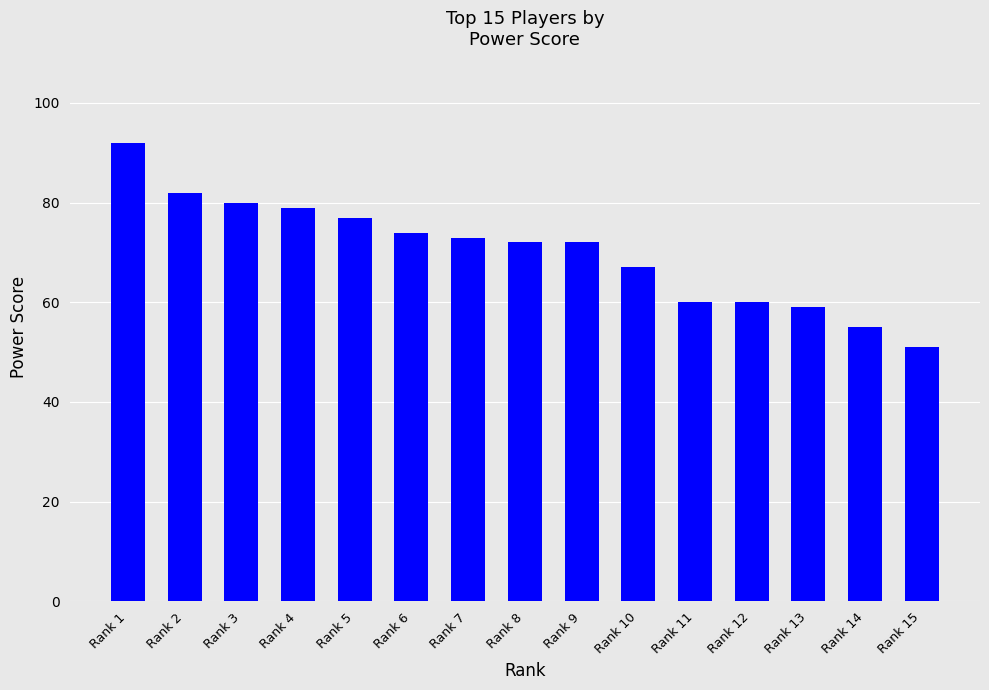

Which label corresponds to the largest value in the chart?

Rank 1